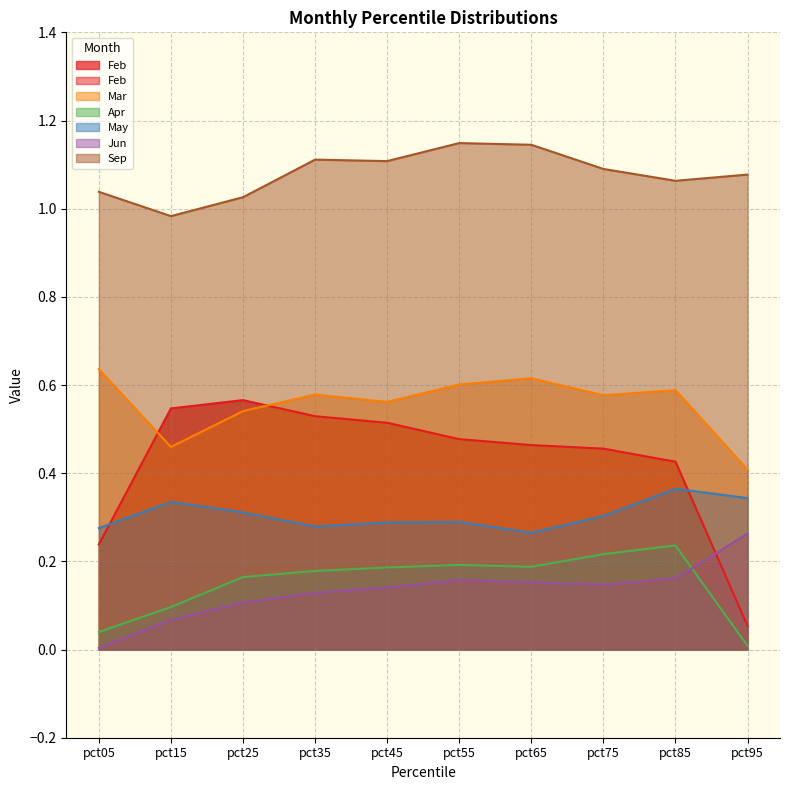

True or false: Jun has a value of 0.1 at pct45.

True